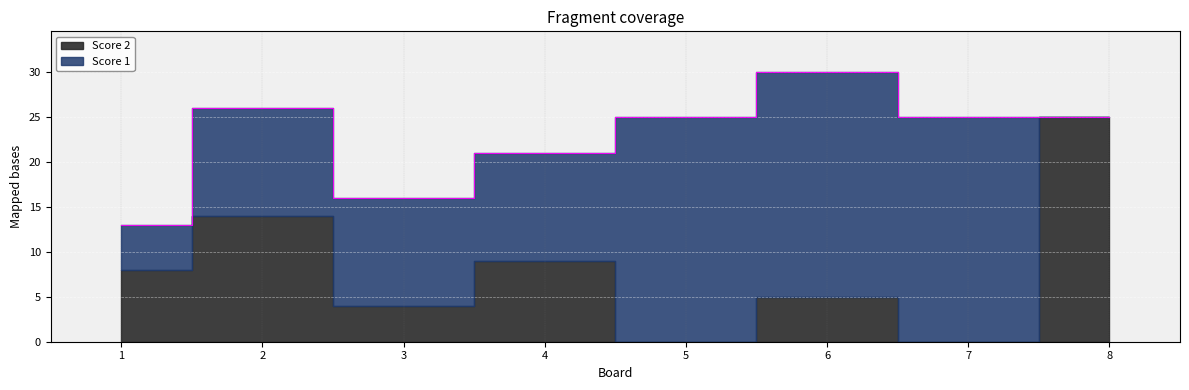

How many intersections are there between Score 1 and Score 2?

2